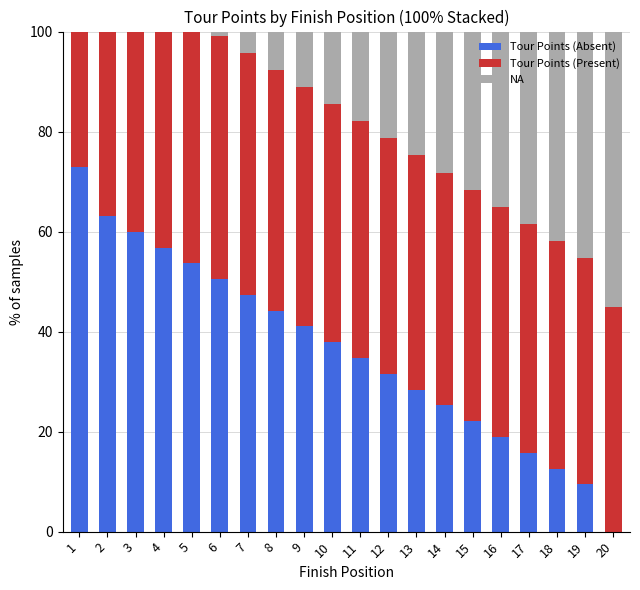

What is the greatest value displayed?

72.9